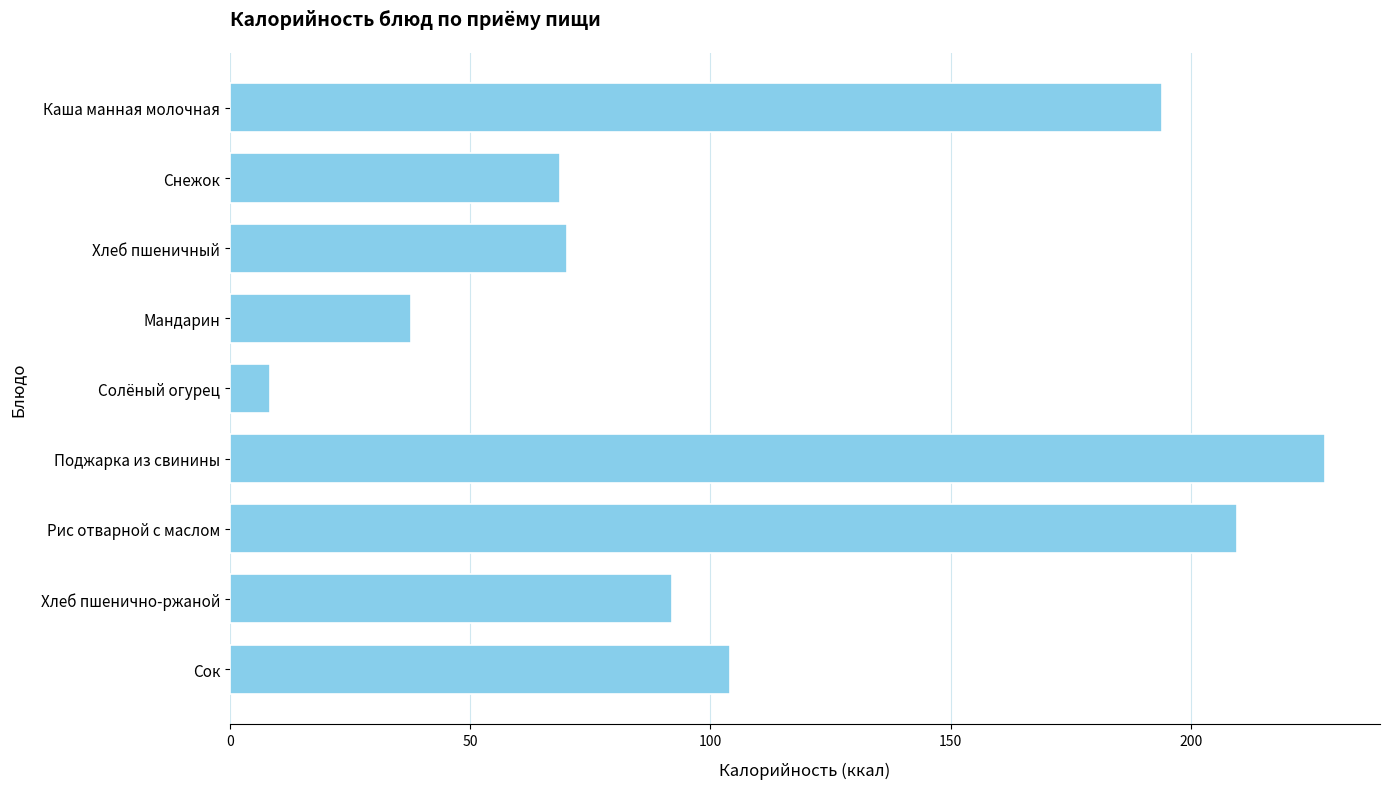

Which label corresponds to the smallest value in the chart?

Солёный огурец